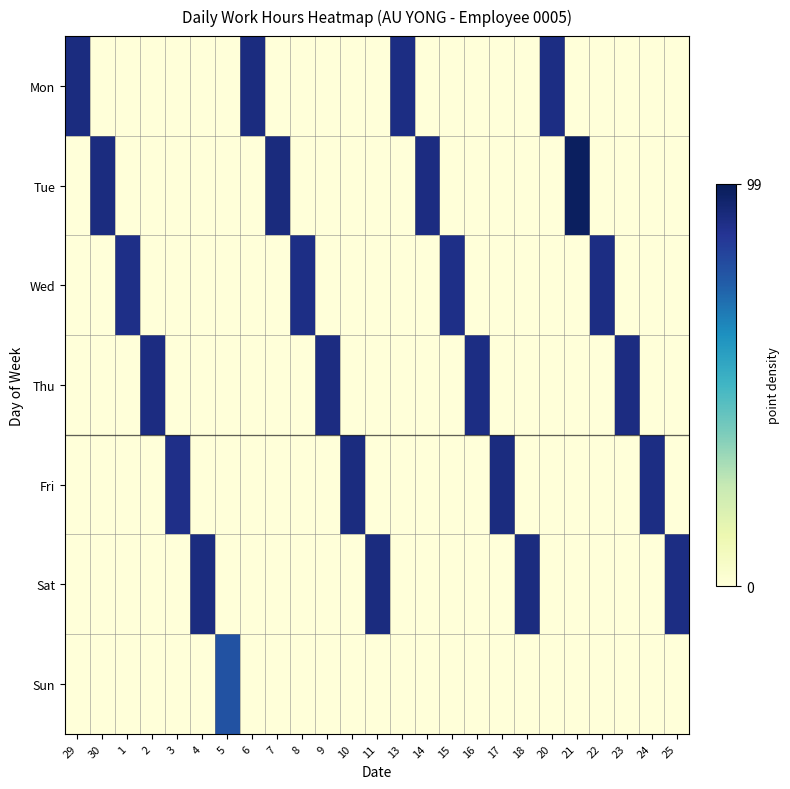

Reading left to right, list all the values displayed in this chart.

Mon: 29=90.7	30=0.0	1=0.0	2=0.0	3=0.0	4=0.0	5=0.0	6=90.6	7=0.0	8=0.0	9=0.0	10=0.0	11=0.0	13=89.9	14=0.0	15=0.0	16=0.0	17=0.0	18=0.0	20=90.0	21=0.0	22=0.0	23=0.0	24=0.0	25=0.0
Tue: 29=0.0	30=90.8	1=0.0	2=0.0	3=0.0	4=0.0	5=0.0	6=0.0	7=90.9	8=0.0	9=0.0	10=0.0	11=0.0	13=0.0	14=90.2	15=0.0	16=0.0	17=0.0	18=0.0	20=0.0	21=97.2	22=0.0	23=0.0	24=0.0	25=0.0
Wed: 29=0.0	30=0.0	1=89.1	2=0.0	3=0.0	4=0.0	5=0.0	6=0.0	7=0.0	8=89.5	9=0.0	10=0.0	11=0.0	13=0.0	14=0.0	15=89.1	16=0.0	17=0.0	18=0.0	20=0.0	21=0.0	22=89.8	23=0.0	24=0.0	25=0.0
Thu: 29=0.0	30=0.0	1=0.0	2=90.4	3=0.0	4=0.0	5=0.0	6=0.0	7=0.0	8=0.0	9=90.2	10=0.0	11=0.0	13=0.0	14=0.0	15=0.0	16=89.9	17=0.0	18=0.0	20=0.0	21=0.0	22=0.0	23=90.2	24=0.0	25=0.0
Fri: 29=0.0	30=0.0	1=0.0	2=0.0	3=88.8	4=0.0	5=0.0	6=0.0	7=0.0	8=0.0	9=0.0	10=90.7	11=0.0	13=0.0	14=0.0	15=0.0	16=0.0	17=90.7	18=0.0	20=0.0	21=0.0	22=0.0	23=0.0	24=90.1	25=0.0
Sat: 29=0.0	30=0.0	1=0.0	2=0.0	3=0.0	4=90.6	5=0.0	6=0.0	7=0.0	8=0.0	9=0.0	10=0.0	11=90.7	13=0.0	14=0.0	15=0.0	16=0.0	17=0.0	18=90.8	20=0.0	21=0.0	22=0.0	23=0.0	24=0.0	25=89.8
Sun: 29=0.0	30=0.0	1=0.0	2=0.0	3=0.0	4=0.0	5=77.4	6=0.0	7=0.0	8=0.0	9=0.0	10=0.0	11=0.0	13=0.0	14=0.0	15=0.0	16=0.0	17=0.0	18=0.0	20=0.0	21=0.0	22=0.0	23=0.0	24=0.0	25=0.0